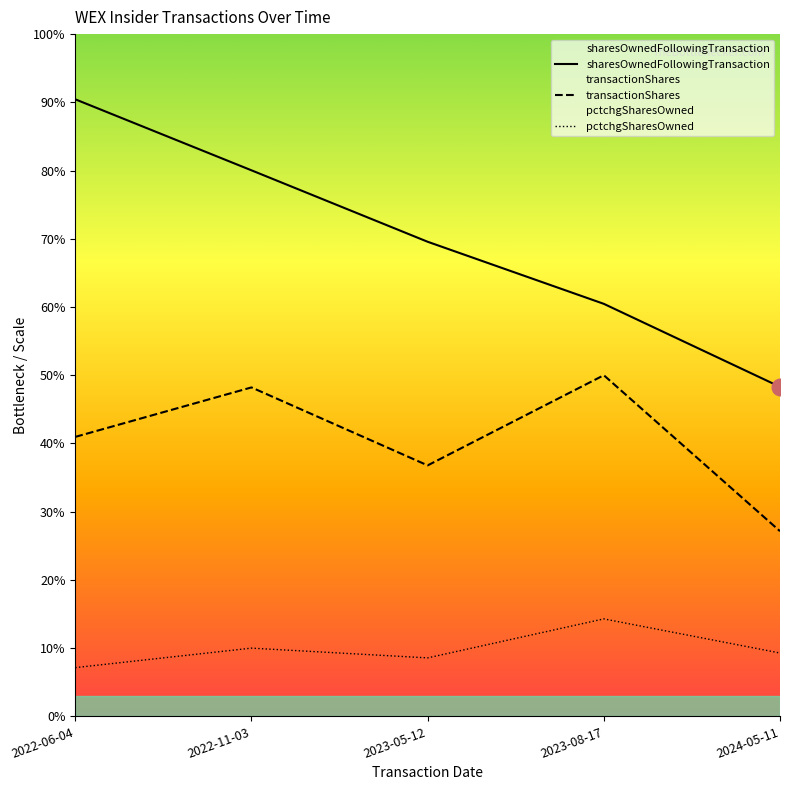

True or false: transactionShares and sharesOwnedFollowingTransaction intersect in this chart.

False